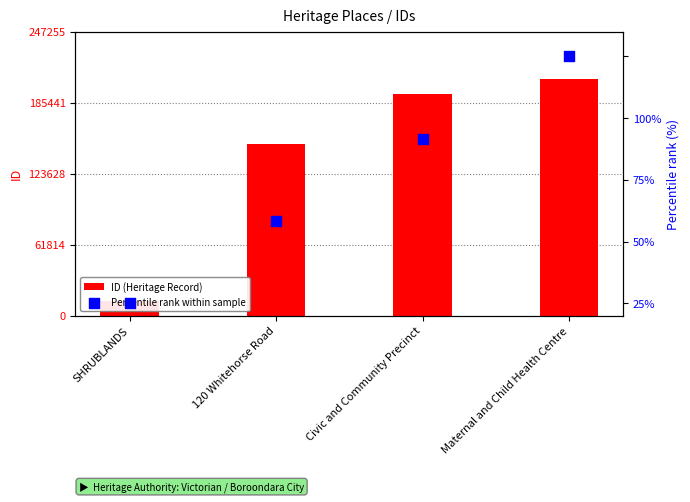

Is the value of Percentile rank within sample at Civic and Community Precinct greater than the value of ID (Heritage Record) at Maternal and Child Health Centre?

No